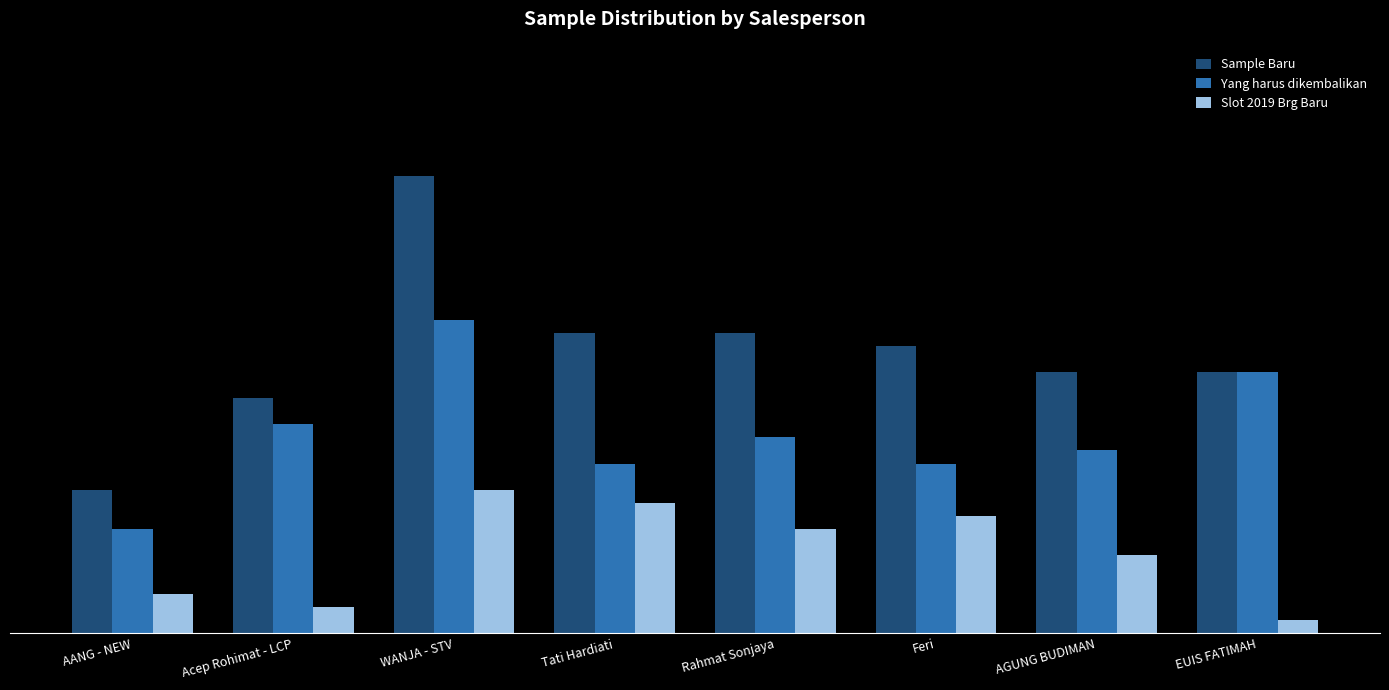

What is the value of the Yang harus dikembalikan bar at the 2nd from the left?

16